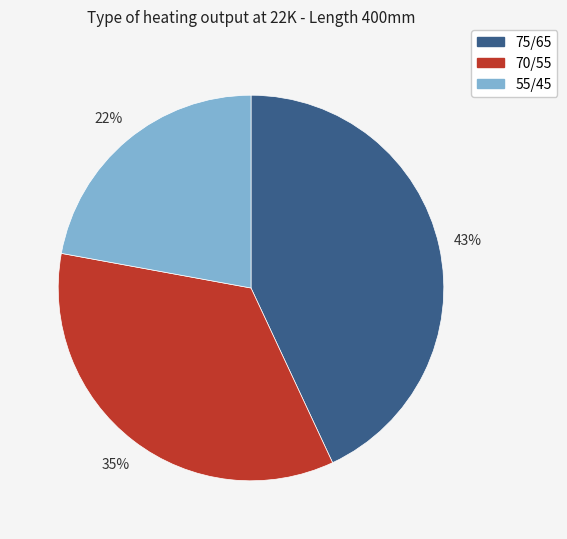

Count the number of slices in the pie.

3